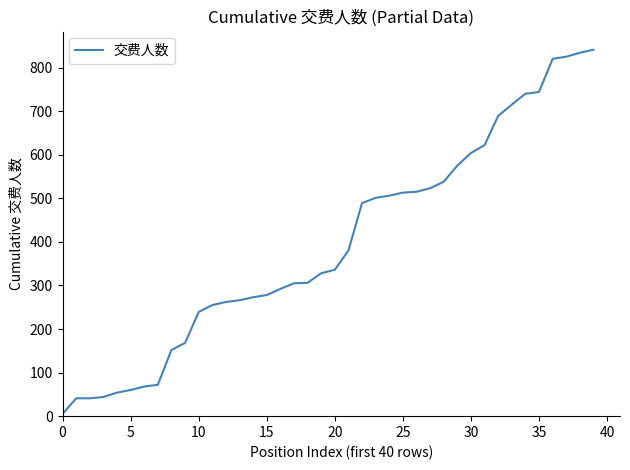

What is the maximum value shown in the chart?

841